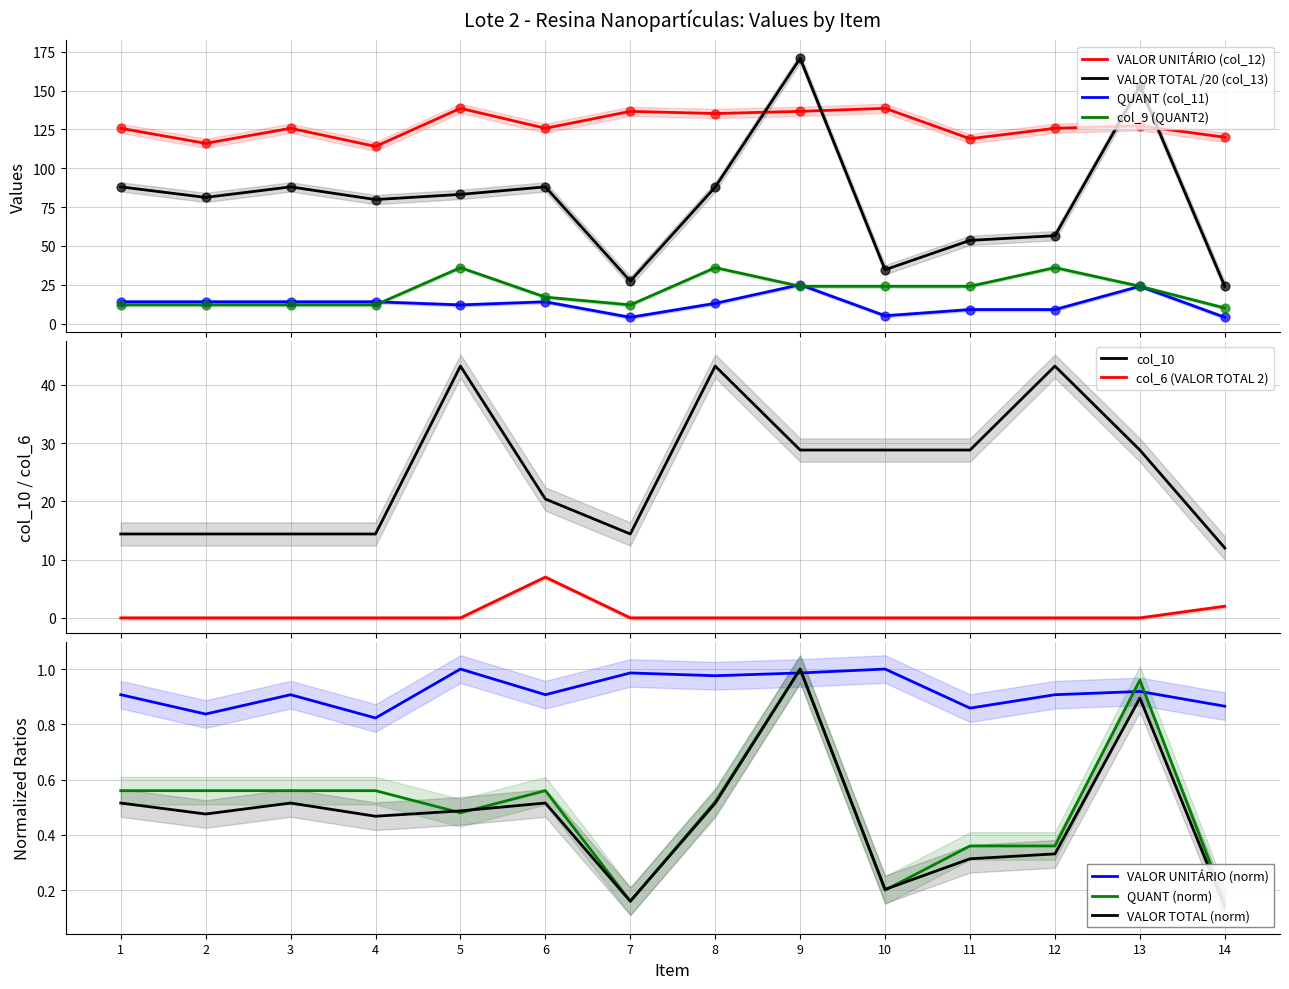

Which series reaches the minimum Y coordinate?

col_6 (VALOR TOTAL 2)